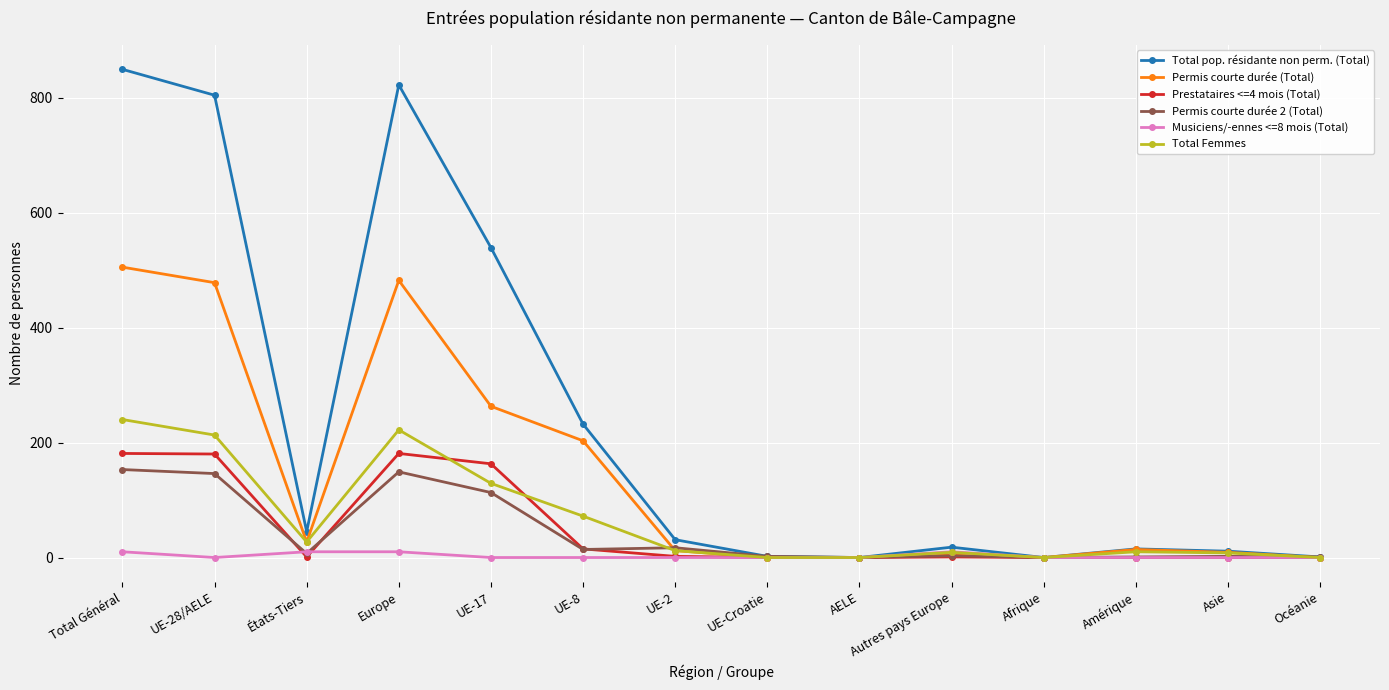

True or false: Total Femmes has more than 0 interior local peaks.

True